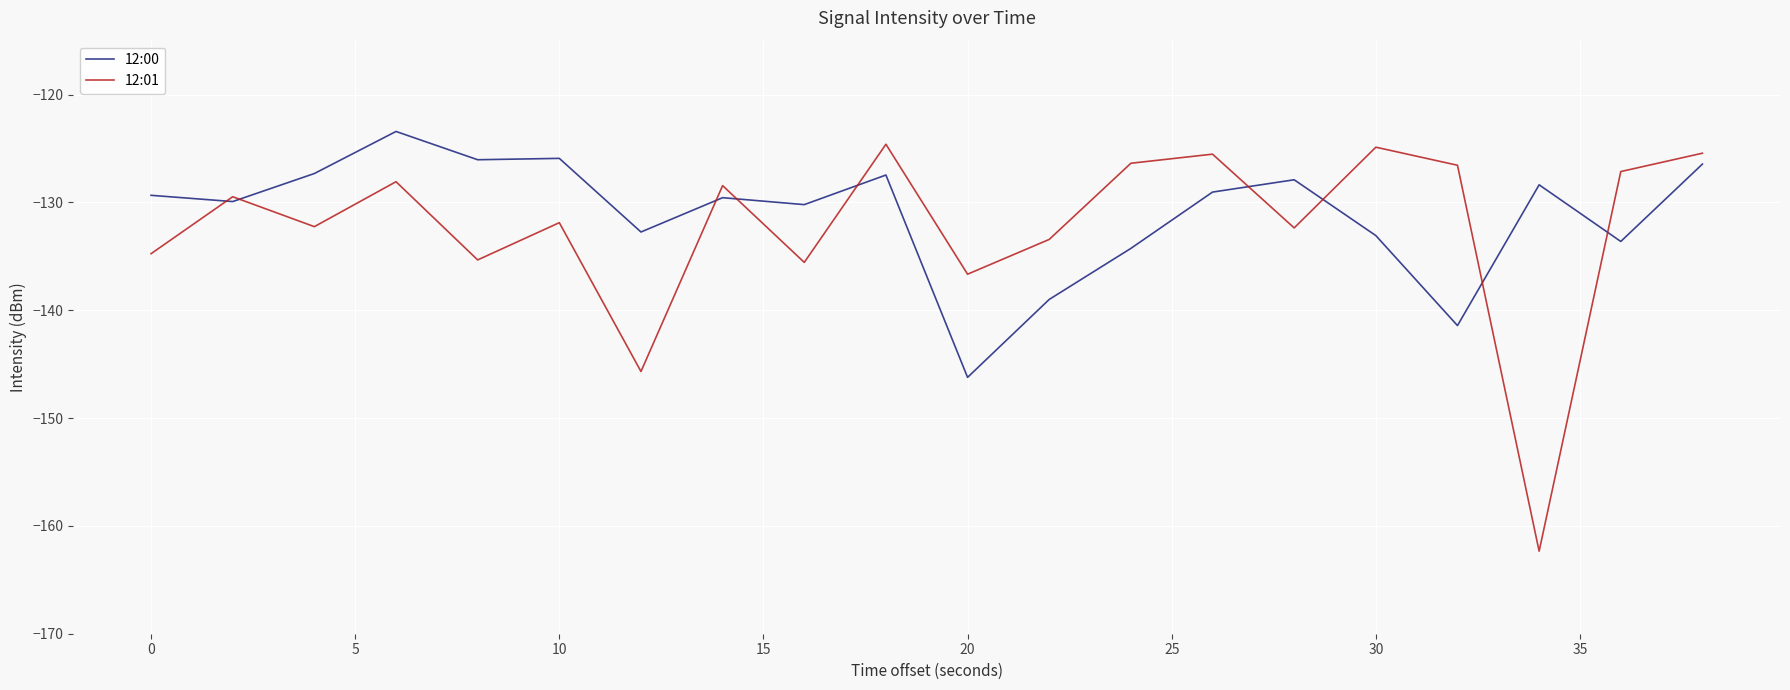

What is the difference between the second highest and minimum values in the 12:00 series?

20.3